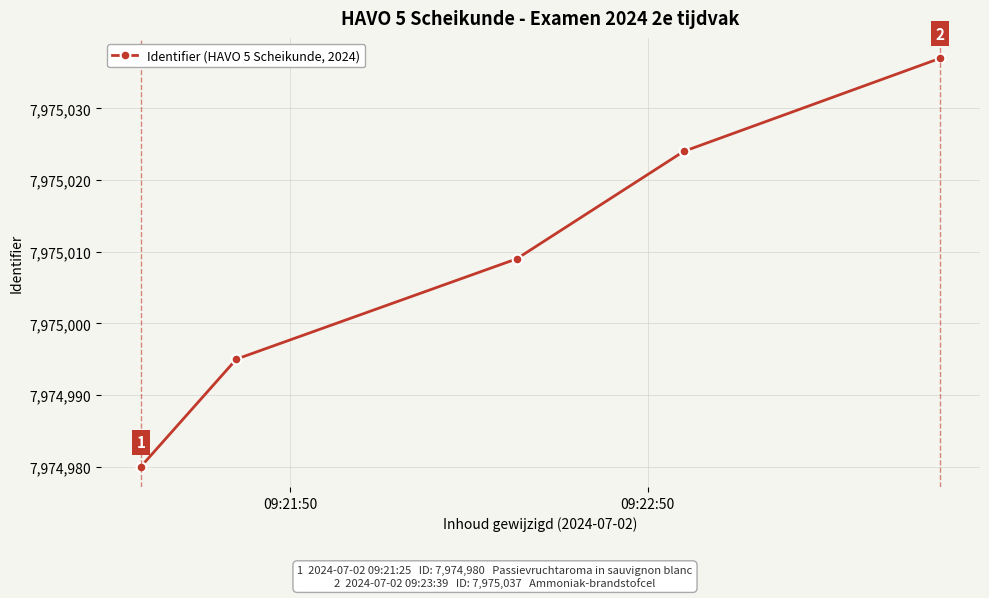

What is the minimum value shown in the chart?

7974980